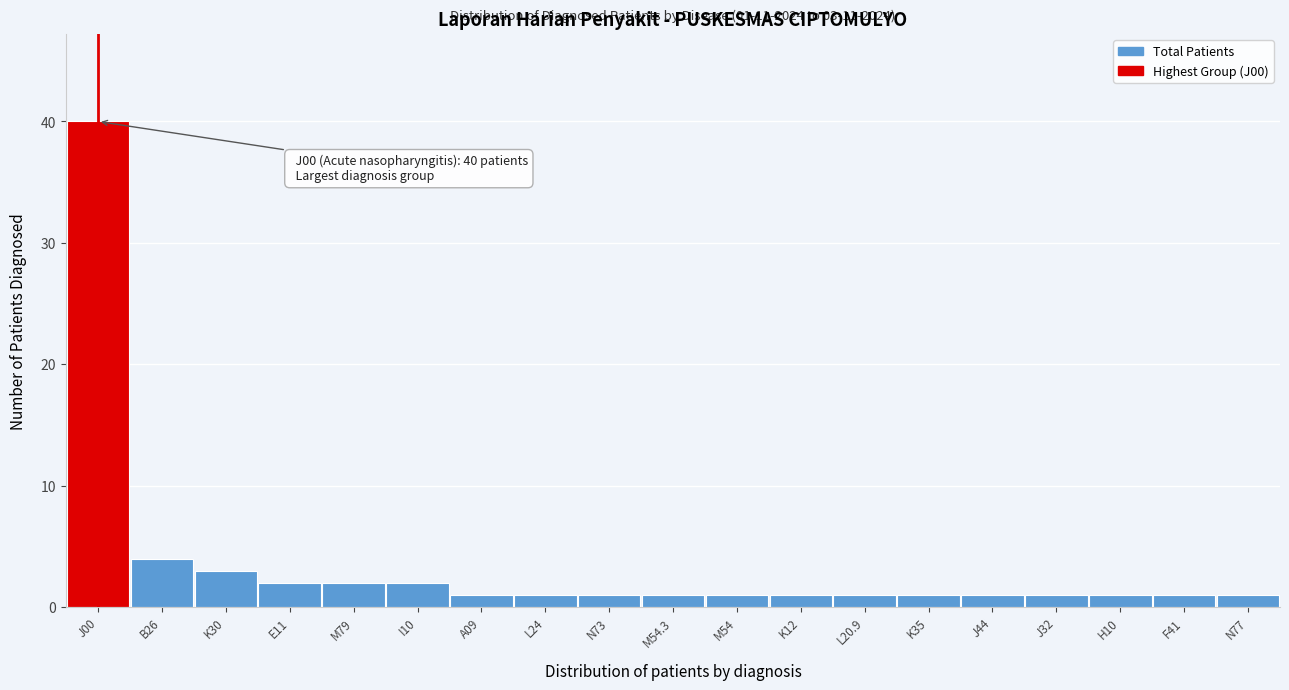

Reading left to right, extract all data points from this chart.

J00=40	B26=4	K30=3	E11=2	M79=2	I10=2	A09=1	L24=1	N73=1	M54.3=1	M54=1	K12=1	L20.9=1	K35=1	J44=1	J32=1	H10=1	F41=1	N77=1